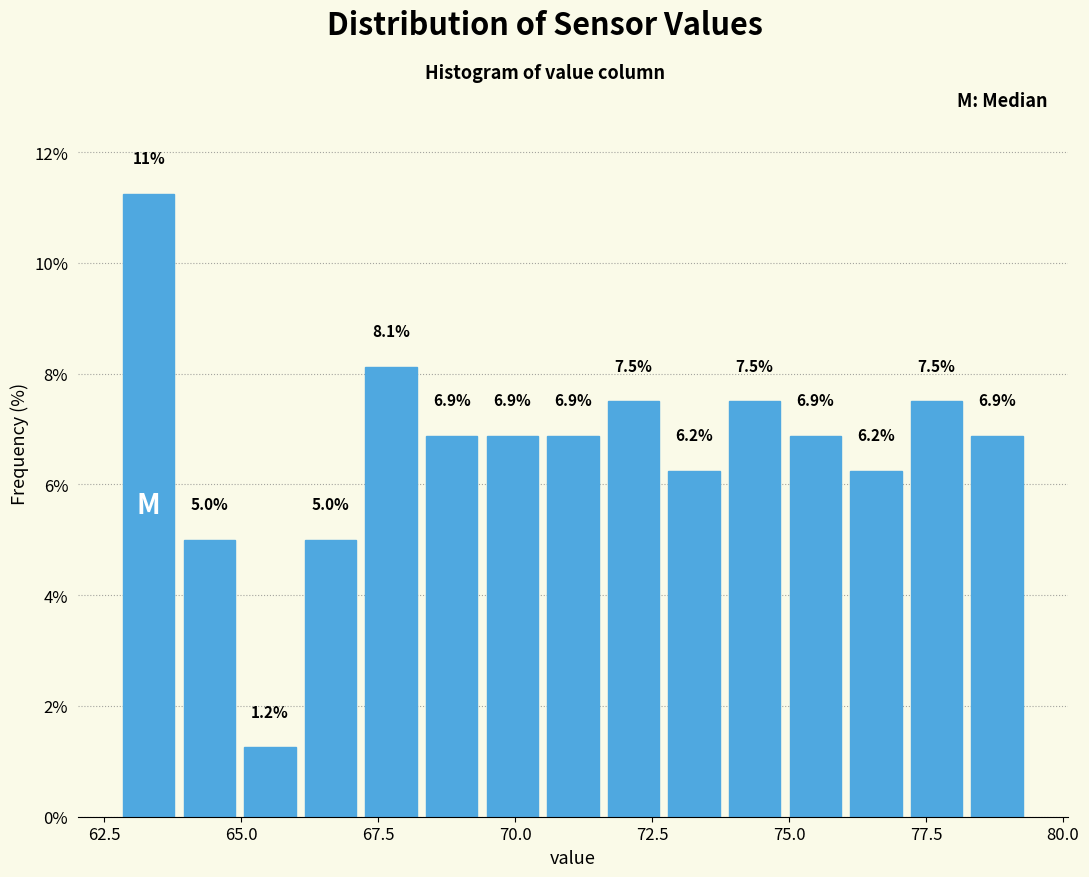

Read against the x-axis, roughly where is the centre of the tallest bar?

63.5